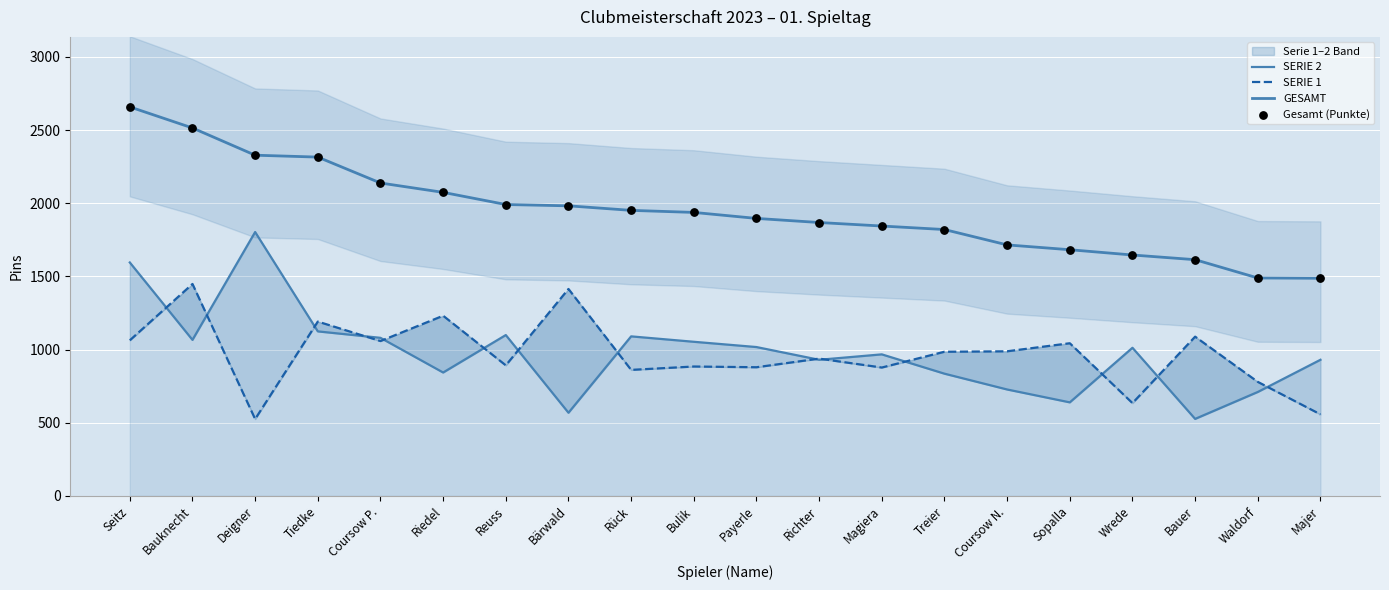

Which series has the largest total across all categories?

GESAMT